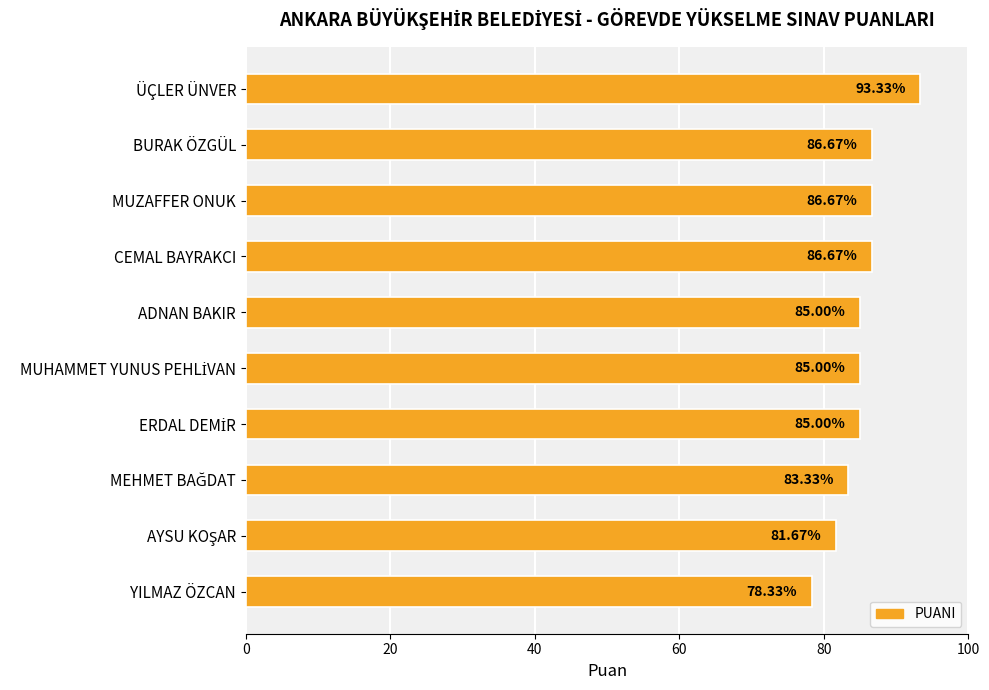

What is the label of the 6th bar from the bottom?

ADNAN BAKIR